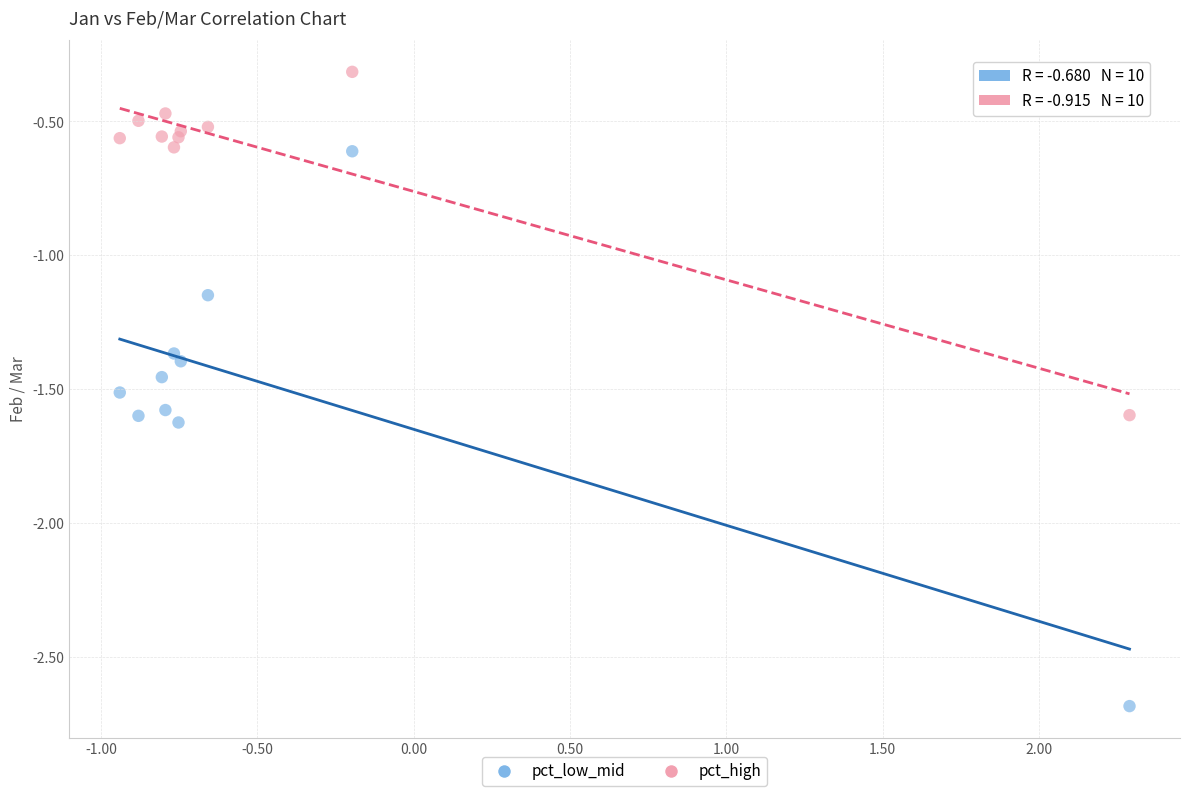

Which series has the widest spread of Y values?

pct_low_mid